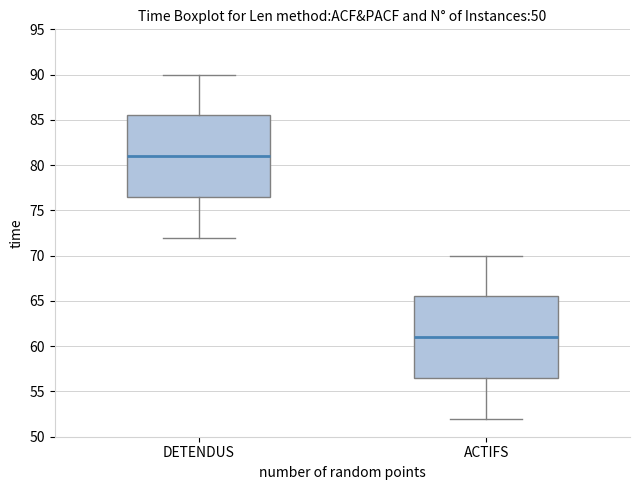

Reading left to right, transcribe this box plot: for each box, give where its median line is, the range the box spans, and where its two whiskers end, as read against the y-axis. The values are not printed on the chart, so give them approximately, as read against the axis.

DETENDUS: median 81.0, box 76.5 to 85.5, whiskers 72.0 to 90.0
ACTIFS: median 61.0, box 56.5 to 65.5, whiskers 52.0 to 70.0